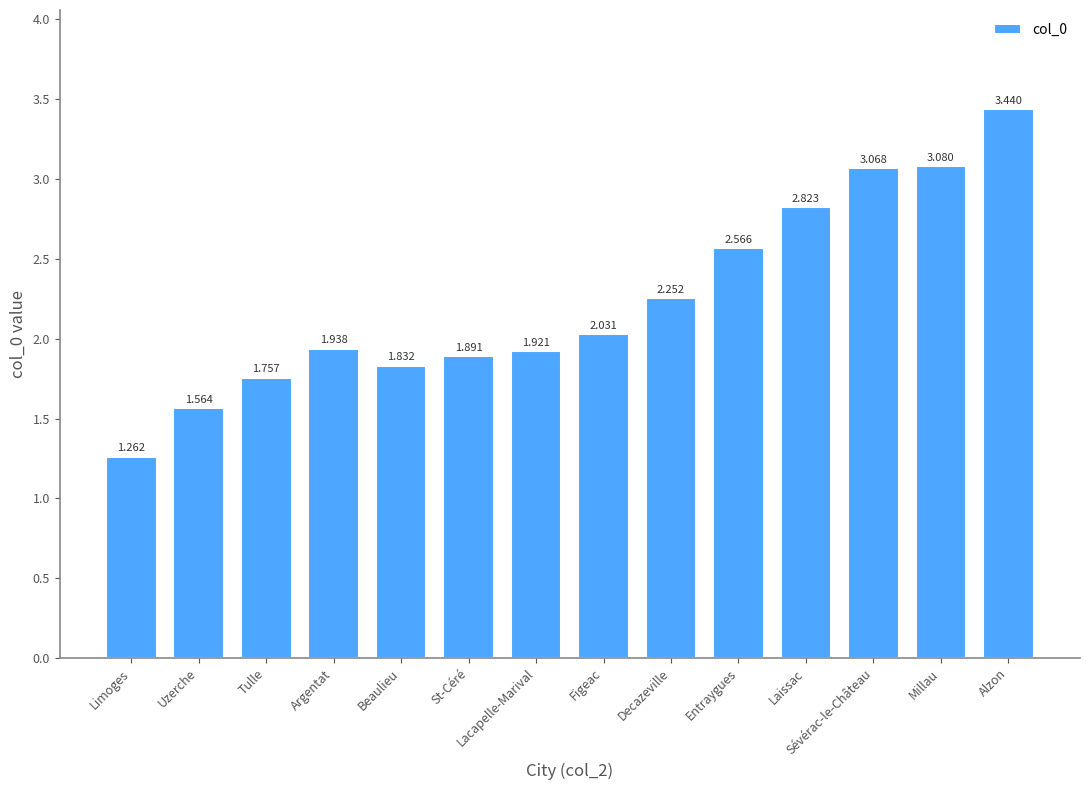

At which category does the chart reach its peak across all series?

Alzon